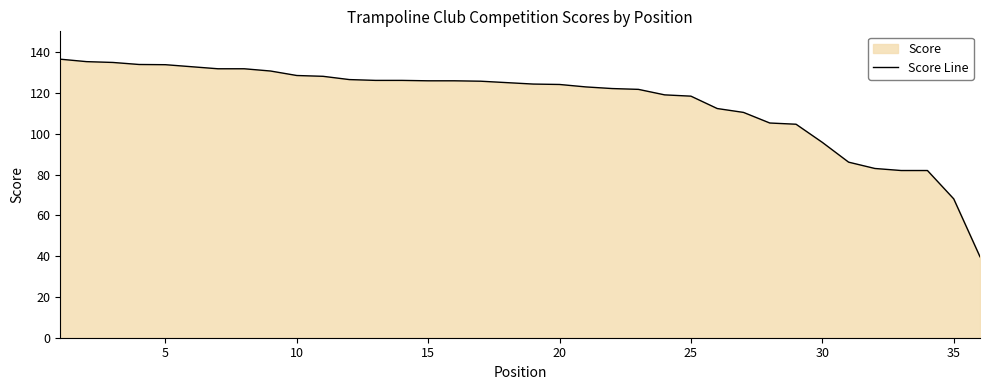

Count the number of data series in this chart.

1